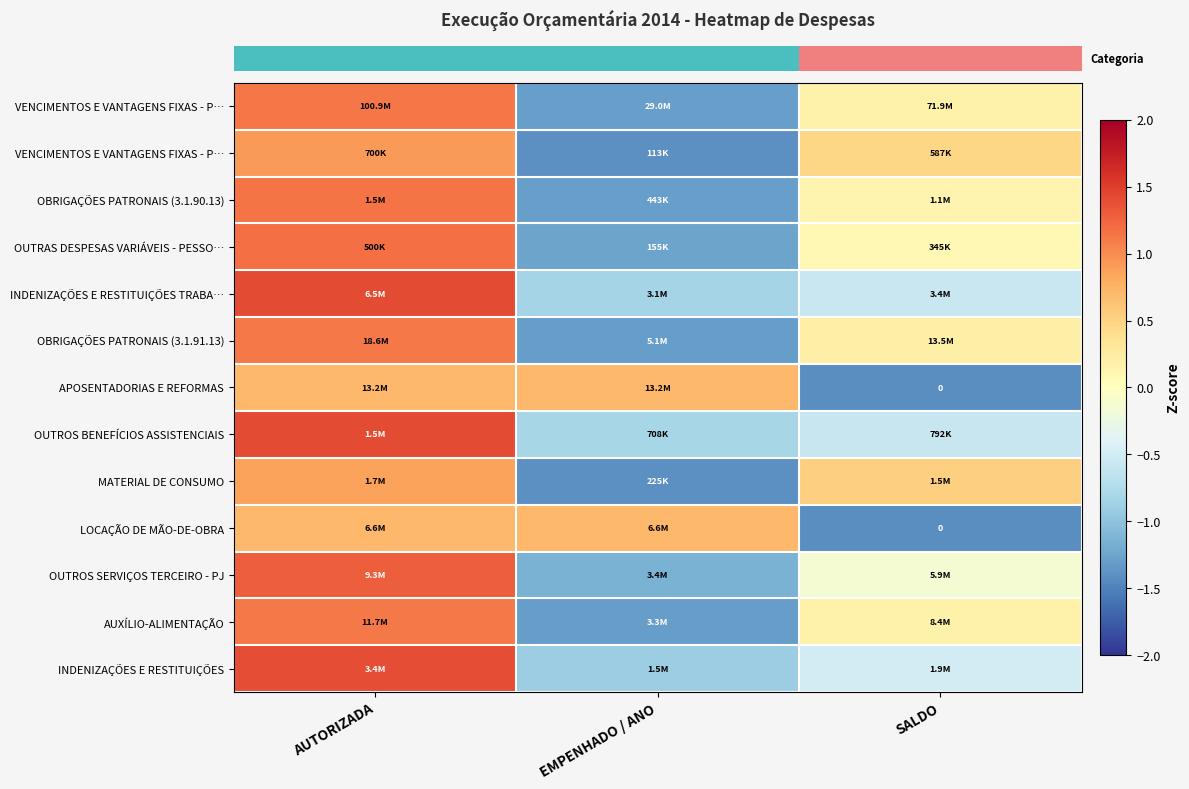

How many categories are shown in the chart?

3